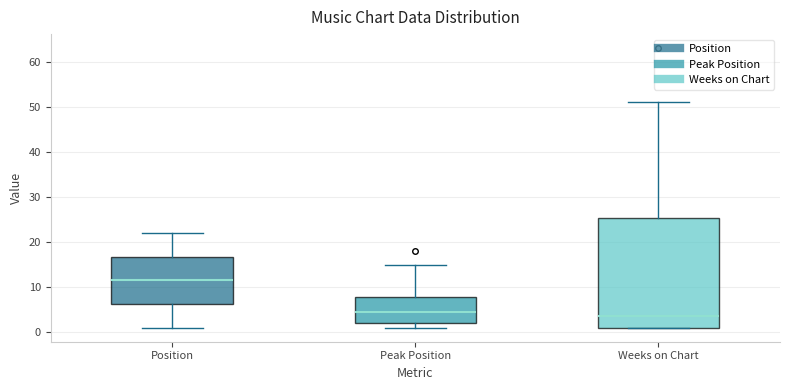

Reading left to right, transcribe this box plot: for each box, give where its median line is, the range the box spans, and where its two whiskers end, as read against the y-axis. The values are not printed on the chart, so give them approximately, as read against the axis.

Position: median 12, box 6 to 17, whiskers 1 to 22
Peak Position: median 5, box 2 to 8, whiskers 1 to 15
Weeks on Chart: median 4, box 1 to 25, whiskers 1 to 51